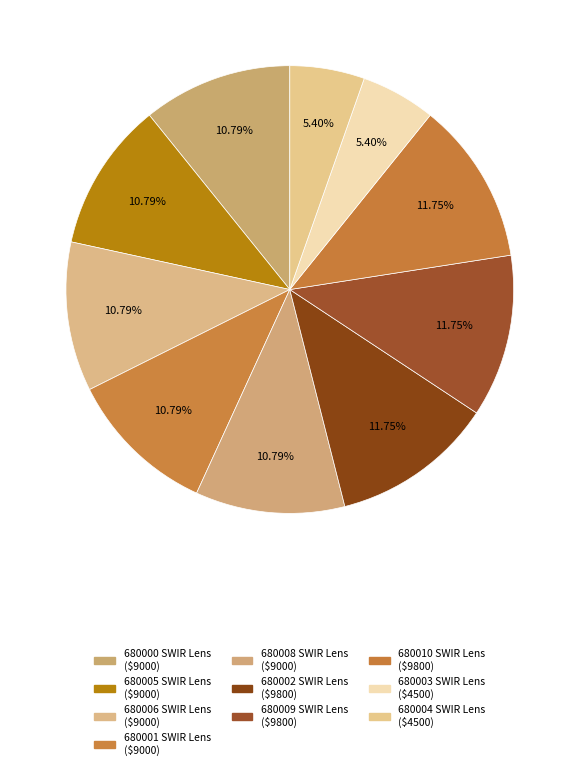

Is the sum of 680001 SWIR Lens and 680000 SWIR Lens greater than half?

No